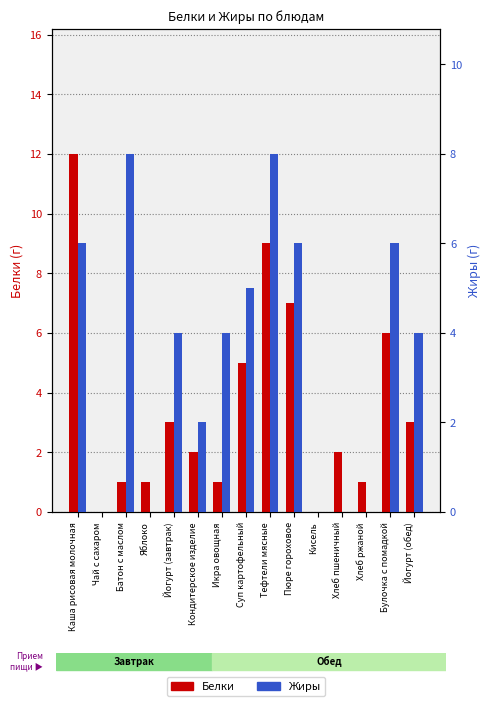

Is the value of Жиры at Булочка с помадкой greater than the value of Белки at Йогурт (завтрак)?

Yes